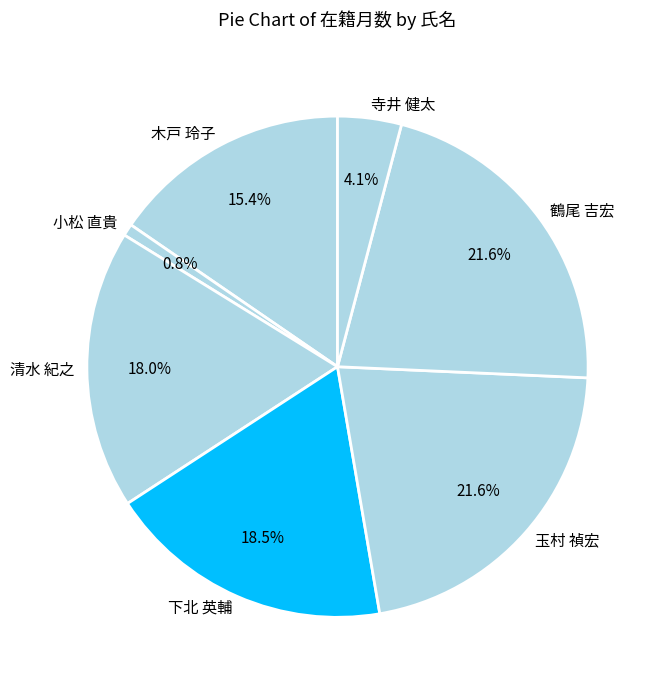

What percentage is the 寺井 健太 slice, to the nearest percent?

4%